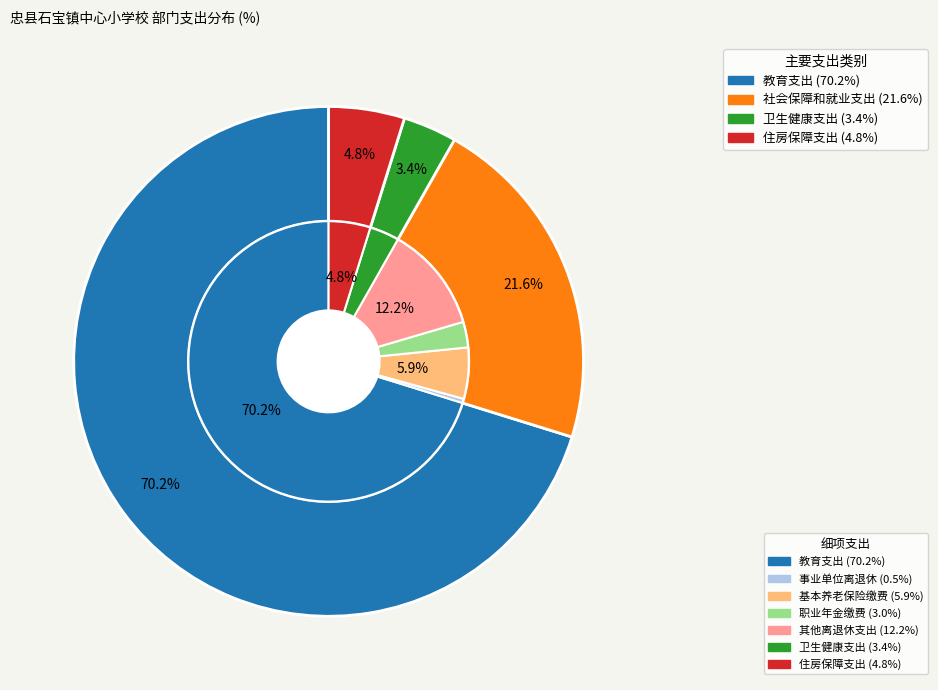

Which slice is the largest?

教育支出